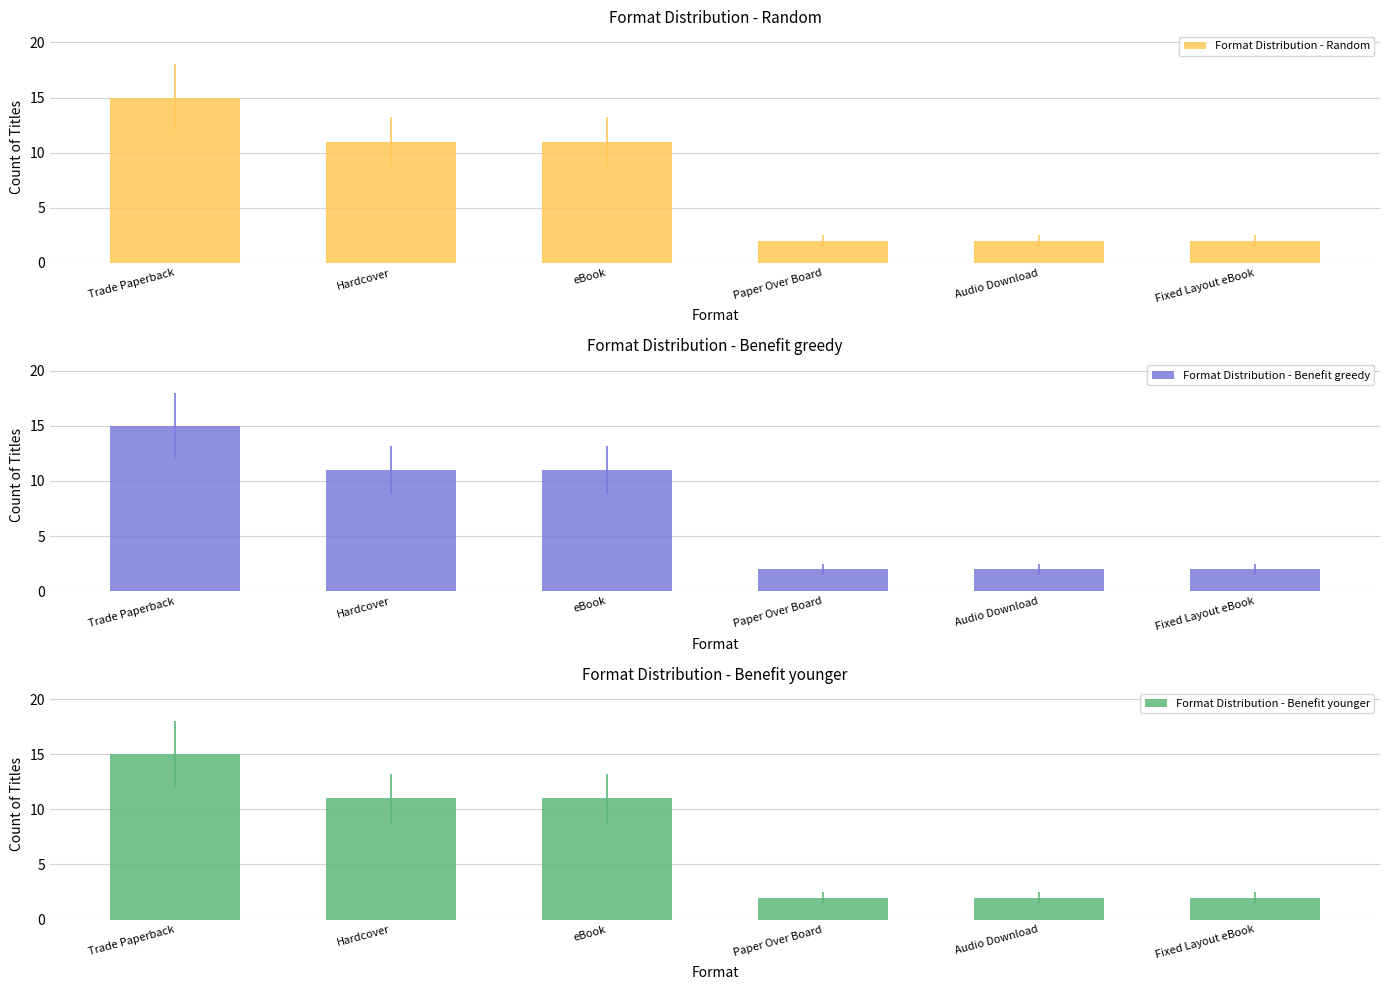

At which label does Format Distribution - Random reach its peak?

Trade Paperback